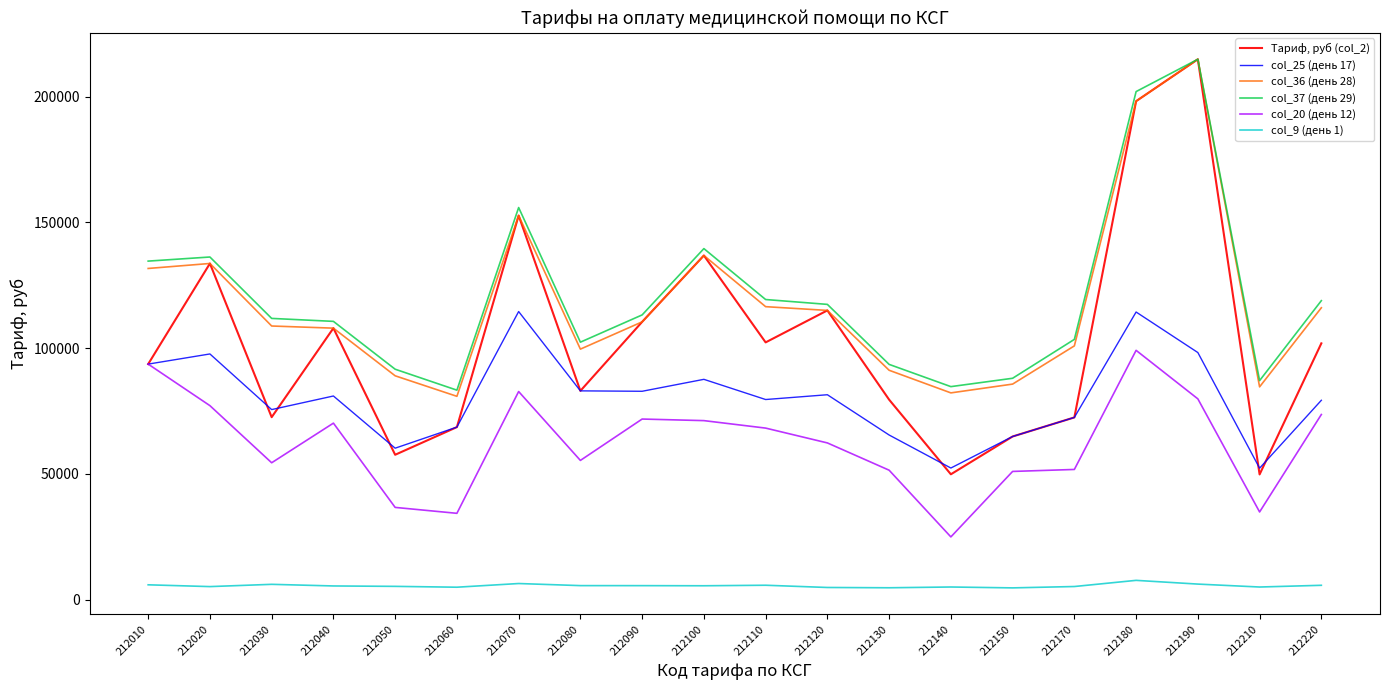

At how many categories does at least one series exceed 213460?

1